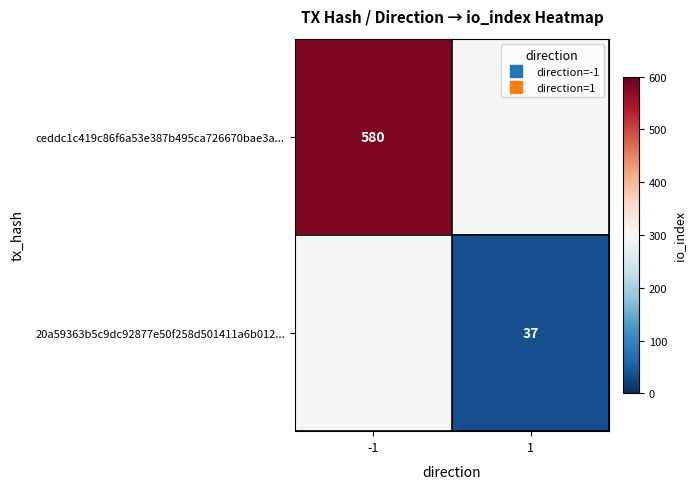

Which series has the largest range (max minus min)?

ceddc1c419c86f6a53e387b495ca726670bae3a...